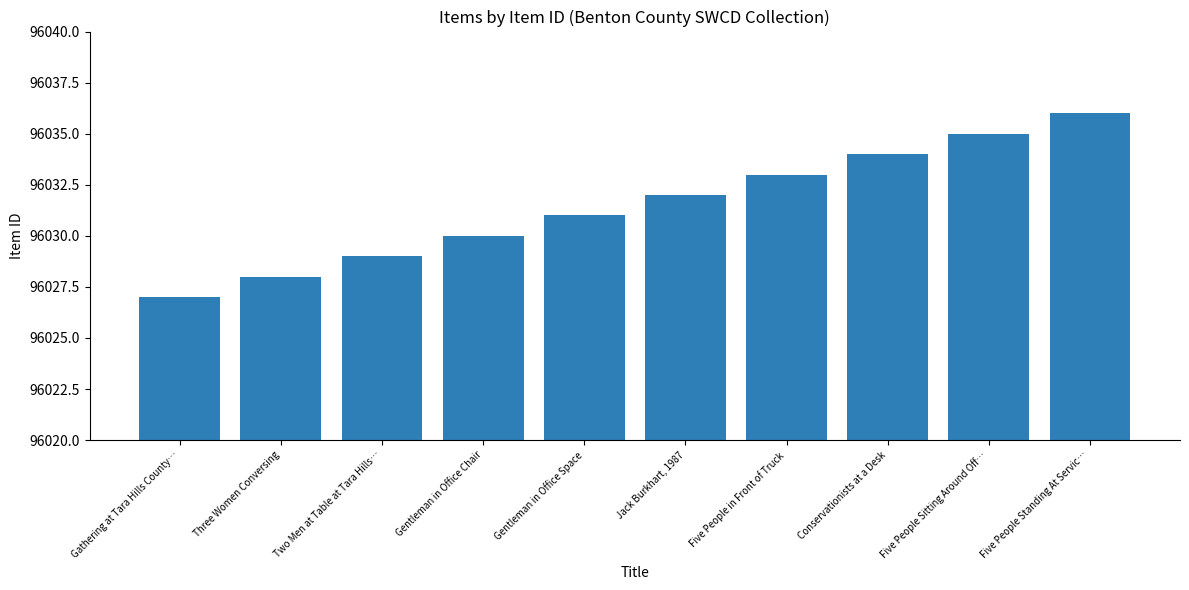

What is the label of the 3rd bar from the right?

Conservationists at a Desk